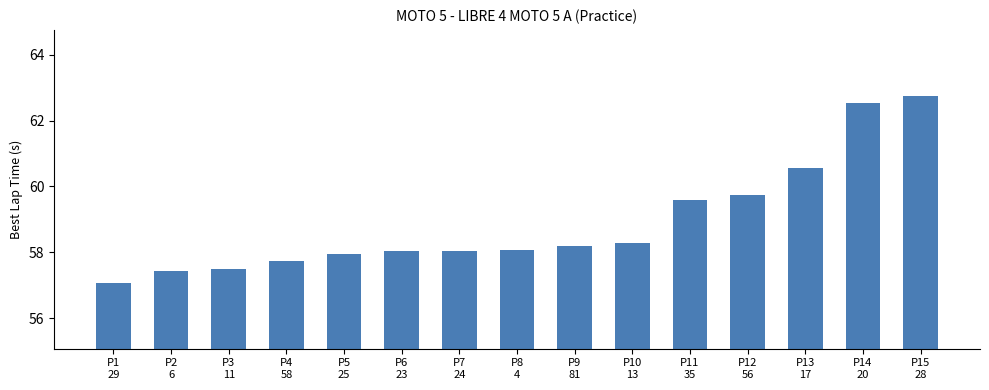

What is the change in value from P1
29 to P4
58?

+0.7